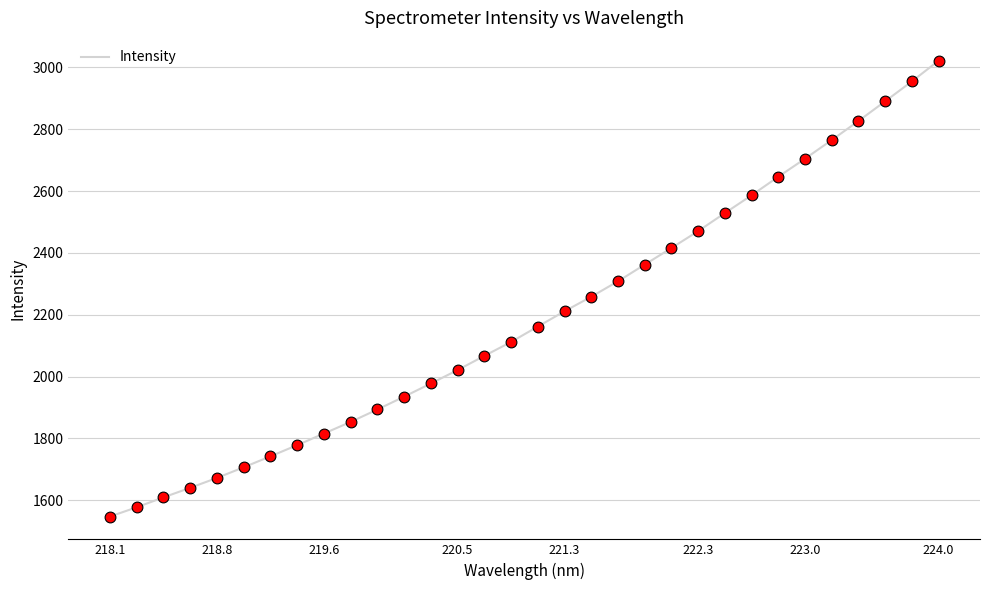

What is the smallest value displayed?

1547.2